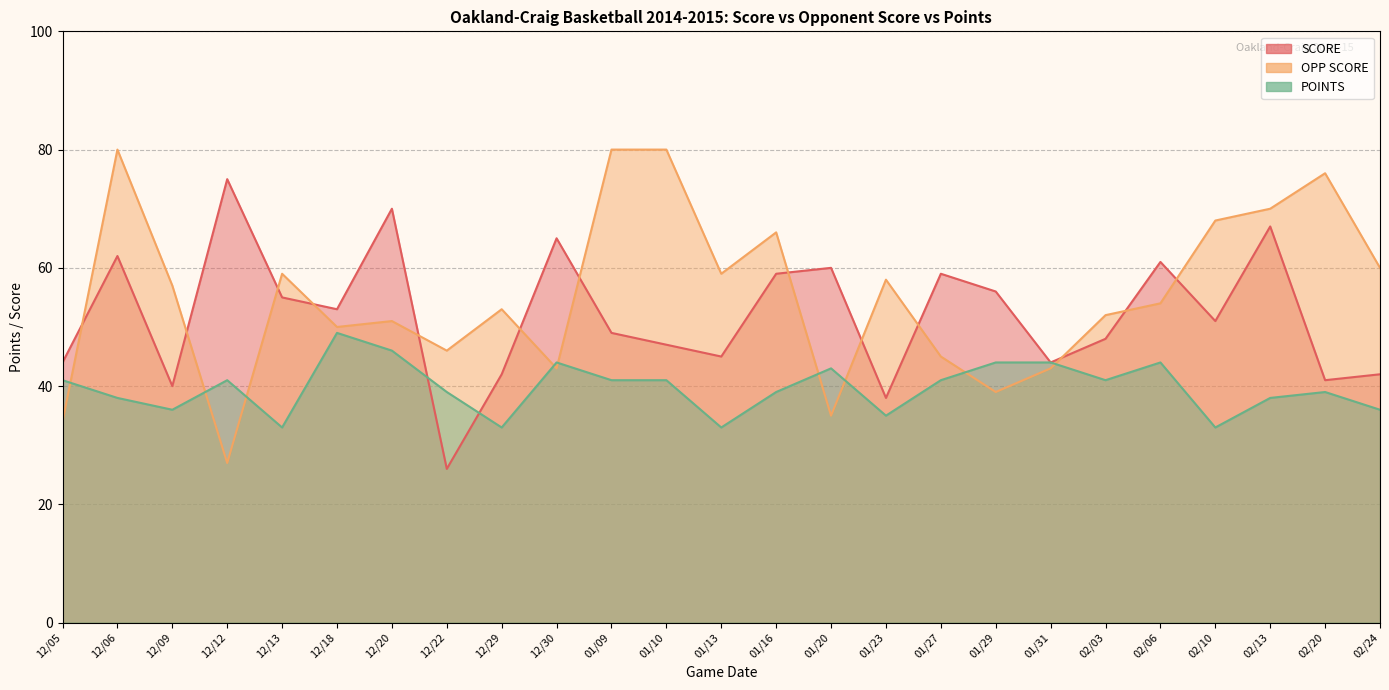

Reading left to right, what are all the values shown in this chart?

SCORE: 12/05=44	12/06=62	12/09=40	12/12=75	12/13=55	12/18=53	12/20=70	12/22=26	12/29=42	12/30=65	01/09=49	01/10=47	01/13=45	01/16=59	01/20=60	01/23=38	01/27=59	01/29=56	01/31=44	02/03=48	02/06=61	02/10=51	02/13=67	02/20=41	02/24=42
OPP SCORE: 12/05=34	12/06=80	12/09=57	12/12=27	12/13=59	12/18=50	12/20=51	12/22=46	12/29=53	12/30=43	01/09=80	01/10=80	01/13=59	01/16=66	01/20=35	01/23=58	01/27=45	01/29=39	01/31=43	02/03=52	02/06=54	02/10=68	02/13=70	02/20=76	02/24=60
POINTS: 12/05=41	12/06=38	12/09=36	12/12=41	12/13=33	12/18=49	12/20=46	12/22=39	12/29=33	12/30=44	01/09=41	01/10=41	01/13=33	01/16=39	01/20=43	01/23=35	01/27=41	01/29=44	01/31=44	02/03=41	02/06=44	02/10=33	02/13=38	02/20=39	02/24=36